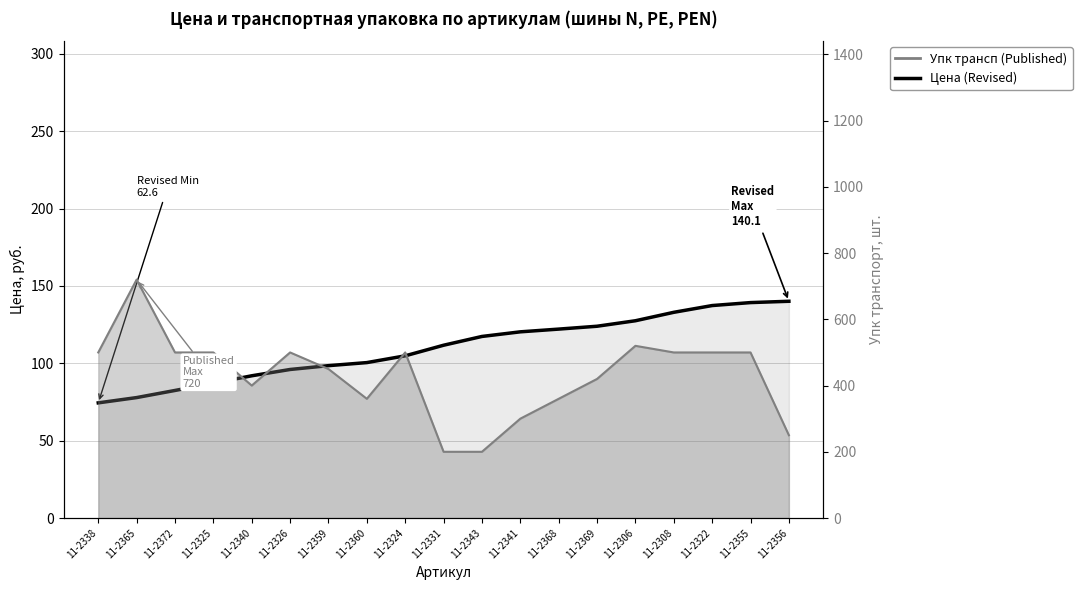

Reading left to right, transcribe all the data shown in this chart.

74.4	77.9	82.5	87.2	91.9	96.0	98.5	100.5	104.9	111.7	117.4	120.4	122.1	124.0	127.5	133.0	137.3	139.3	140.1